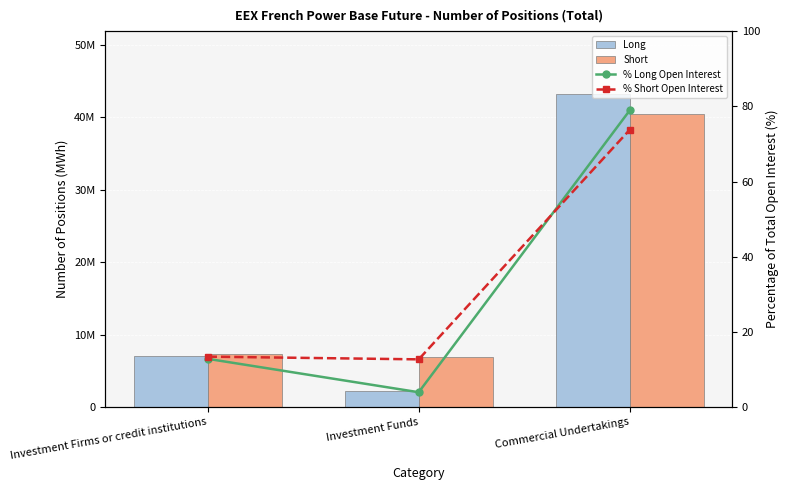

What is the total value across all series at Commercial Undertakings?

83628633.7